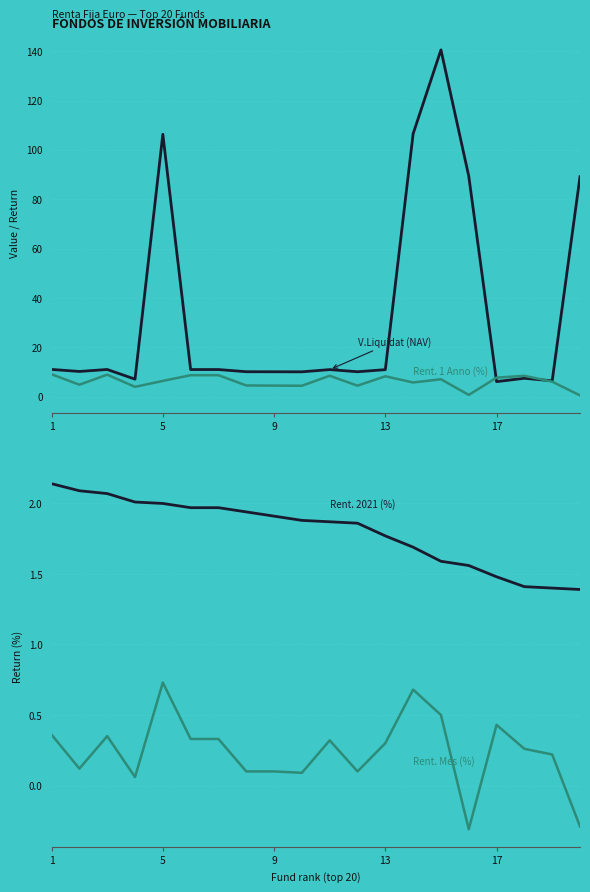

What is the value of the V.Liquidat (NAV) point at the 2nd from the left?

10.2